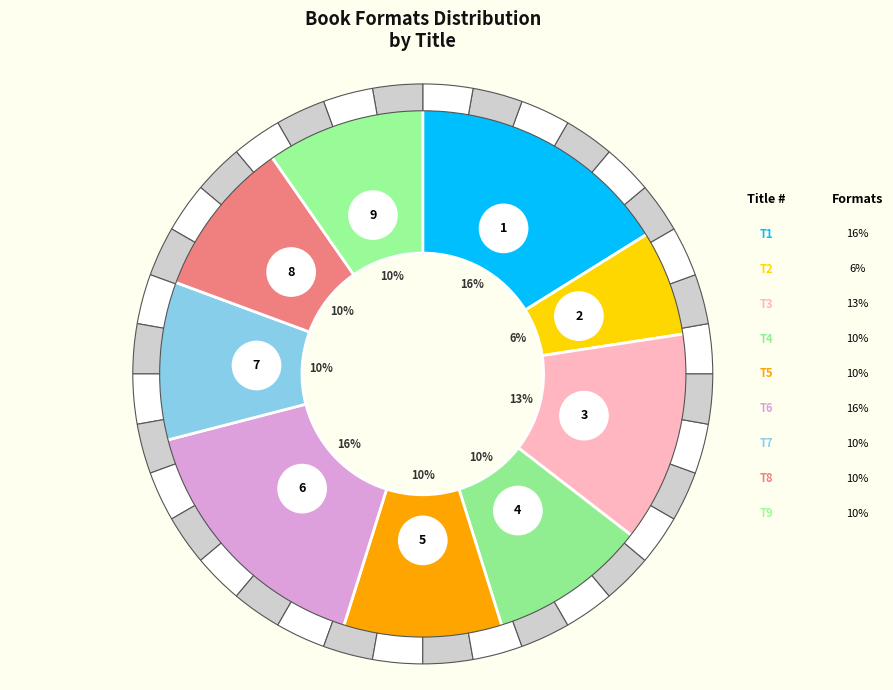

Is there a majority slice in this chart?

No